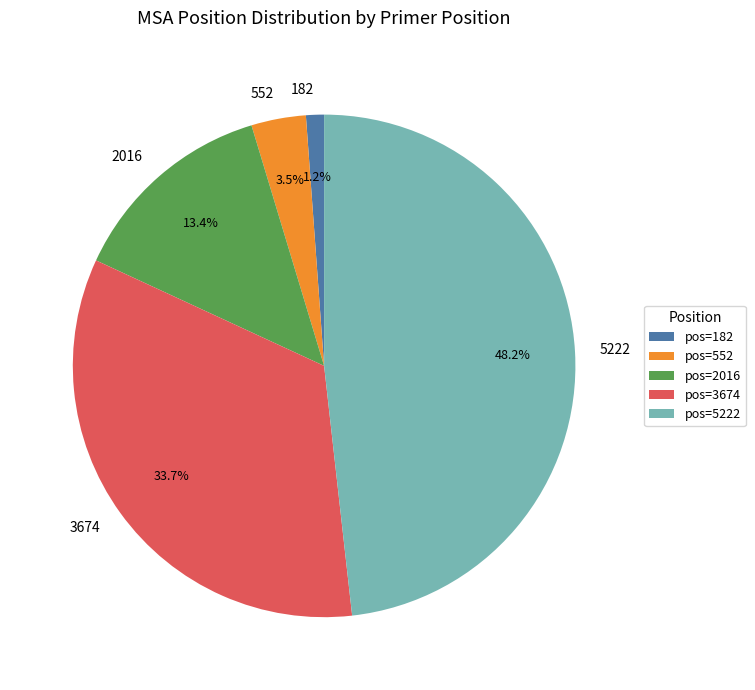

Is there a majority slice in this chart?

No